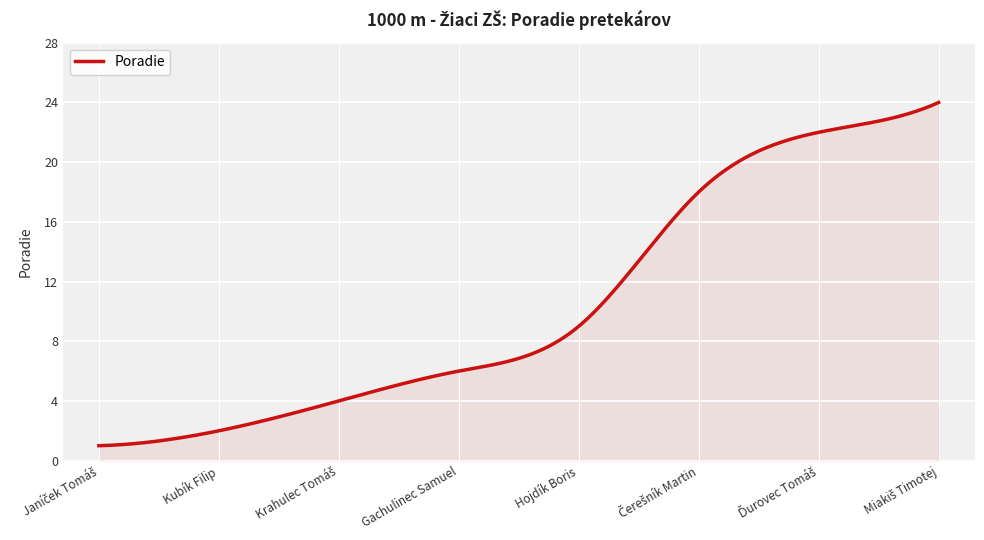

What is the minimum value shown in the chart?

1.0